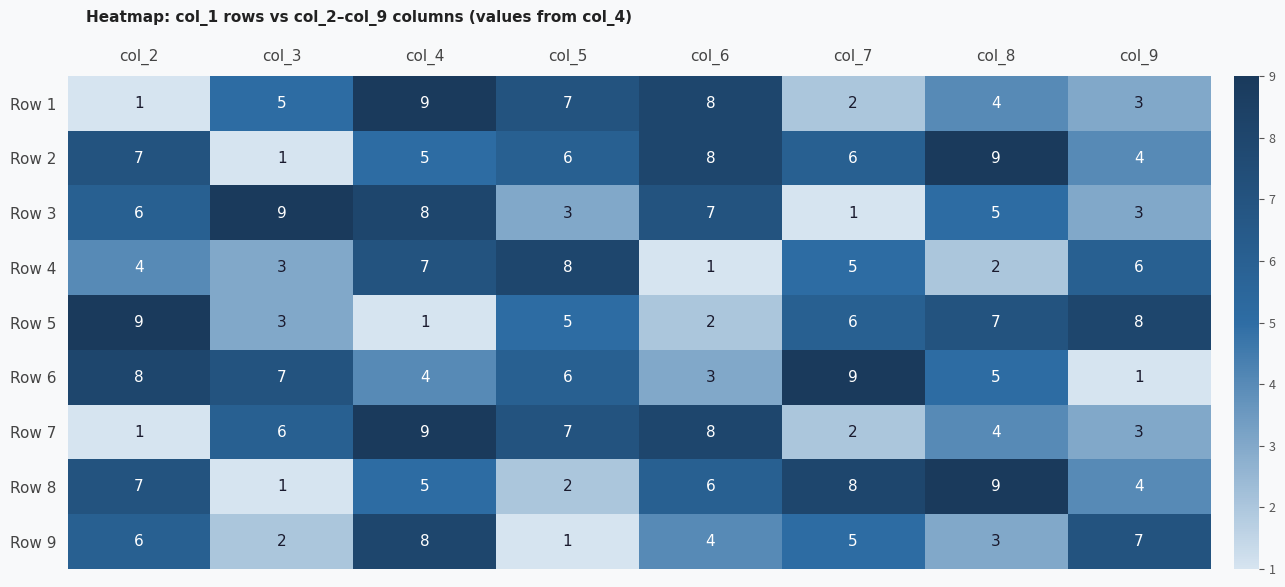

The Row 3 series shows 5 at col_5. True or false?

False